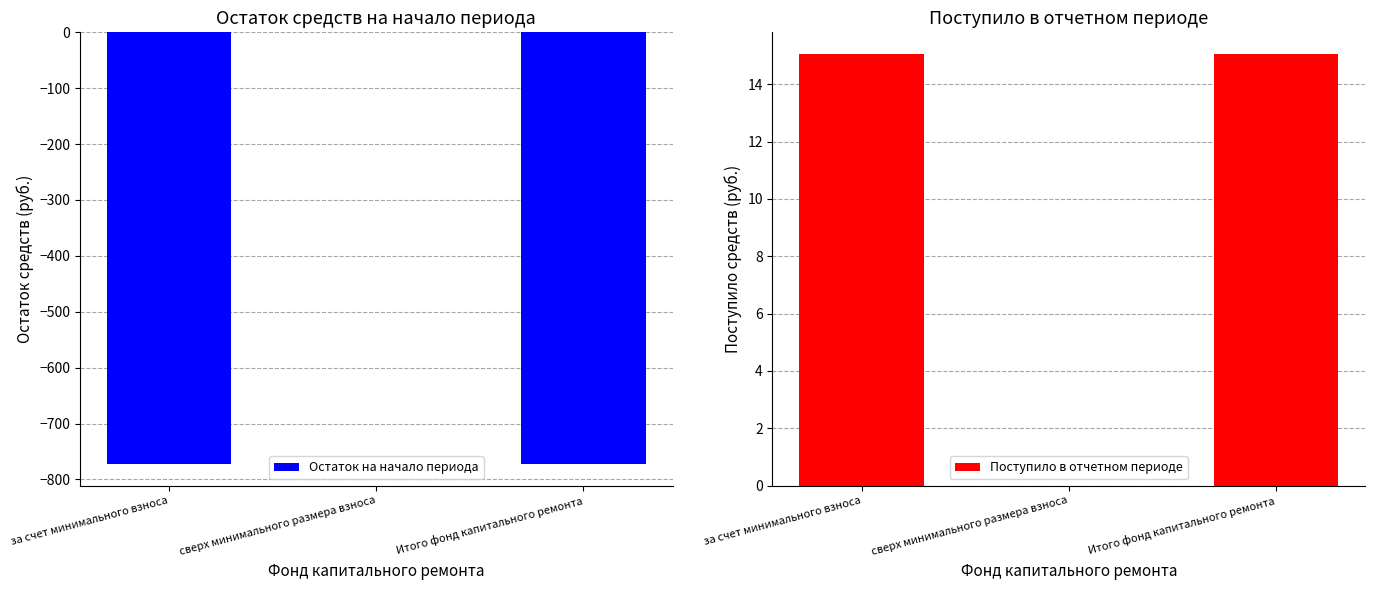

How many series are shown in this chart?

2